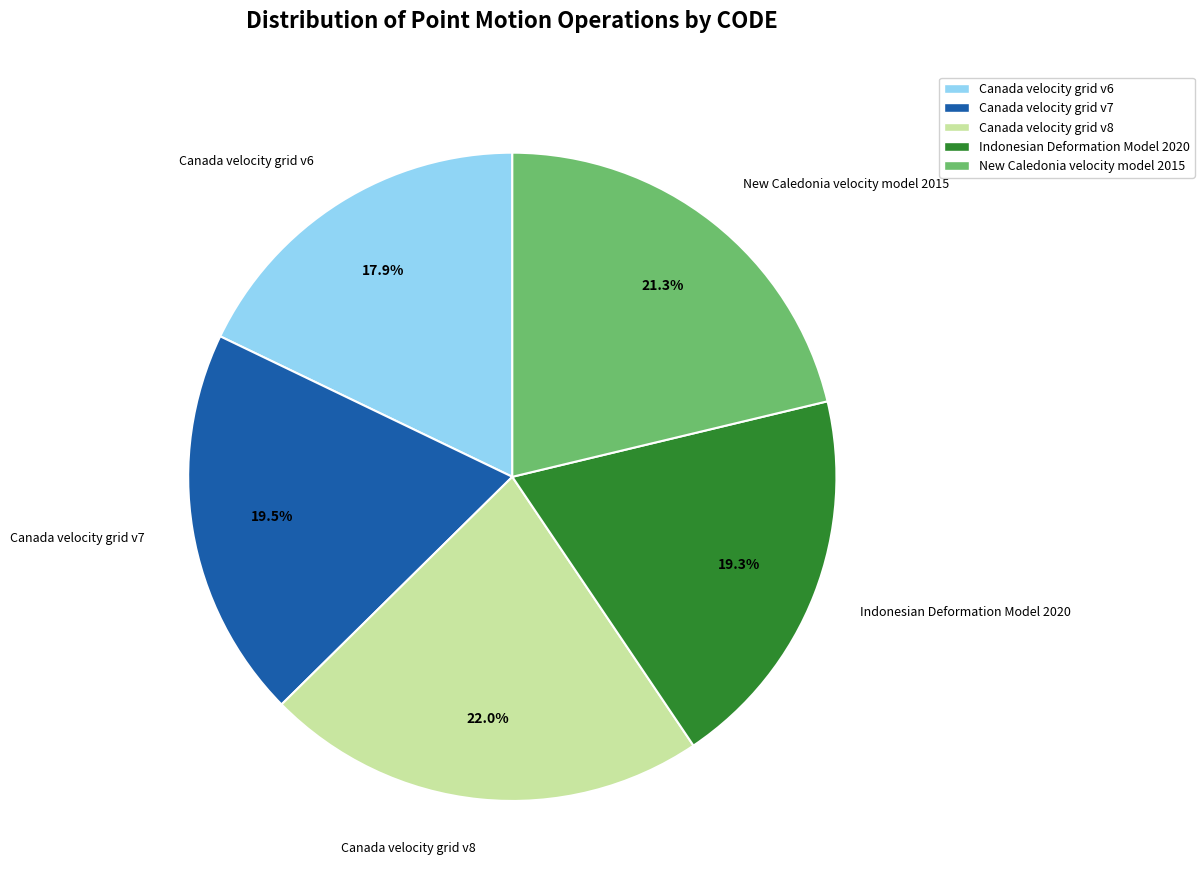

Is it true that Canada velocity grid v8 is 22% of the pie?

True